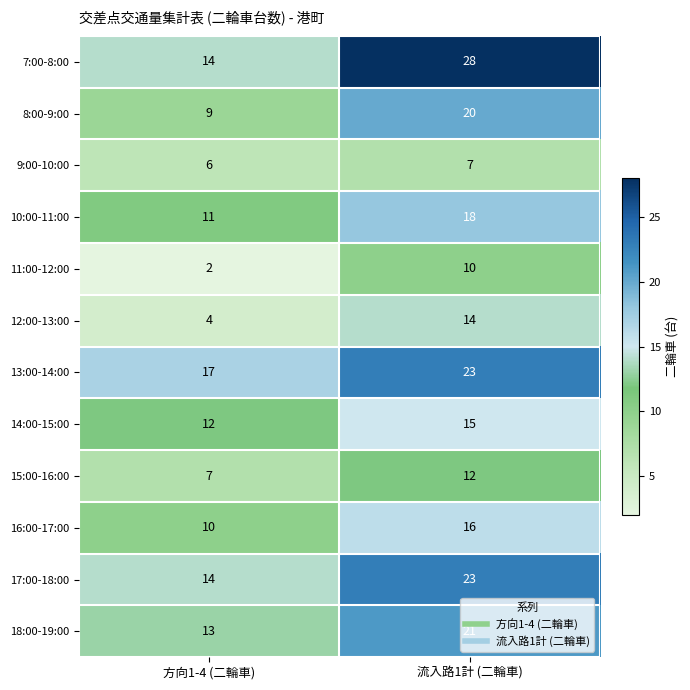

What is the total value across all series at 方向1-4 (二輪車)?

119